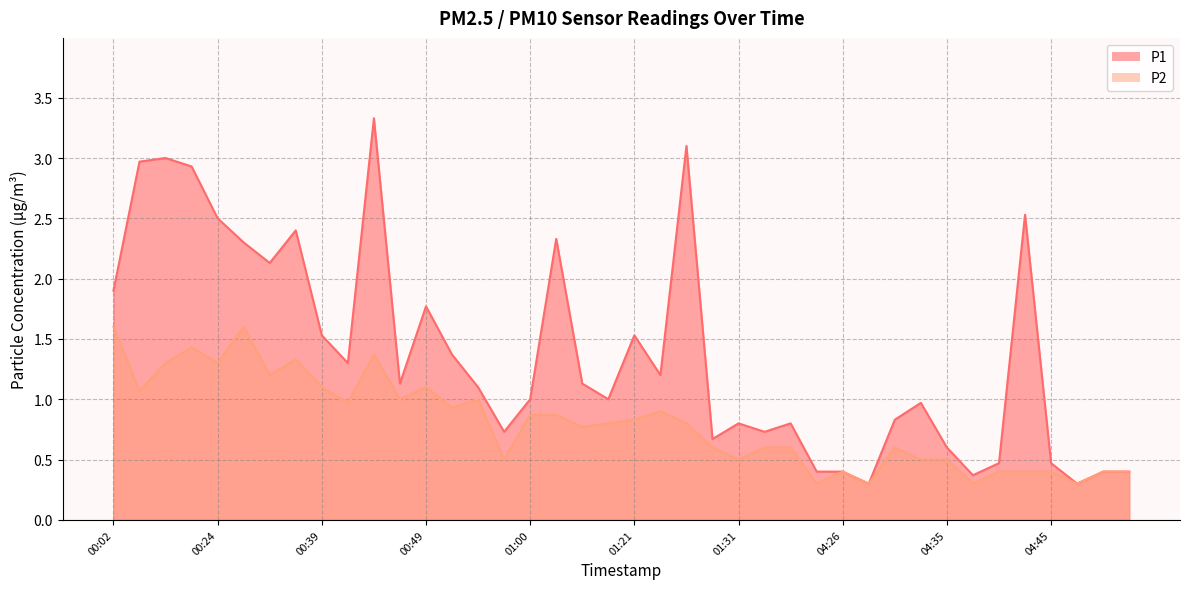

What value does the P2 series have at 00:32?

1.3